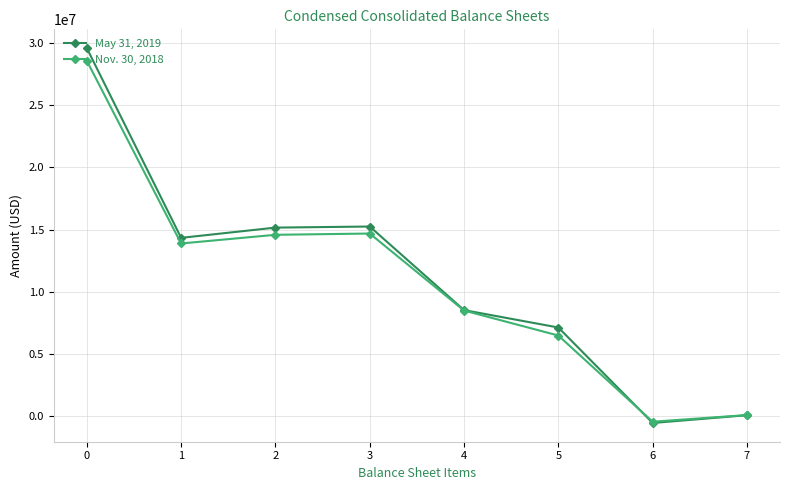

Which series changed the most between 0 and 4?

May 31, 2019